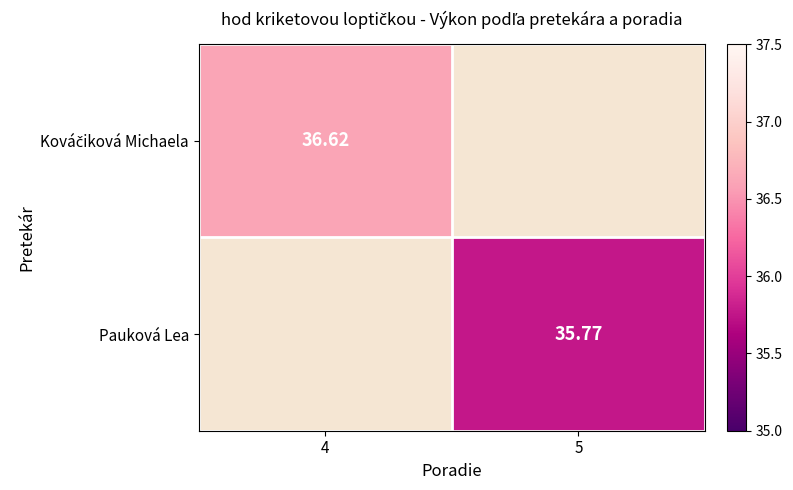

Read the Kováčiková Michaela value at 4.

36.6